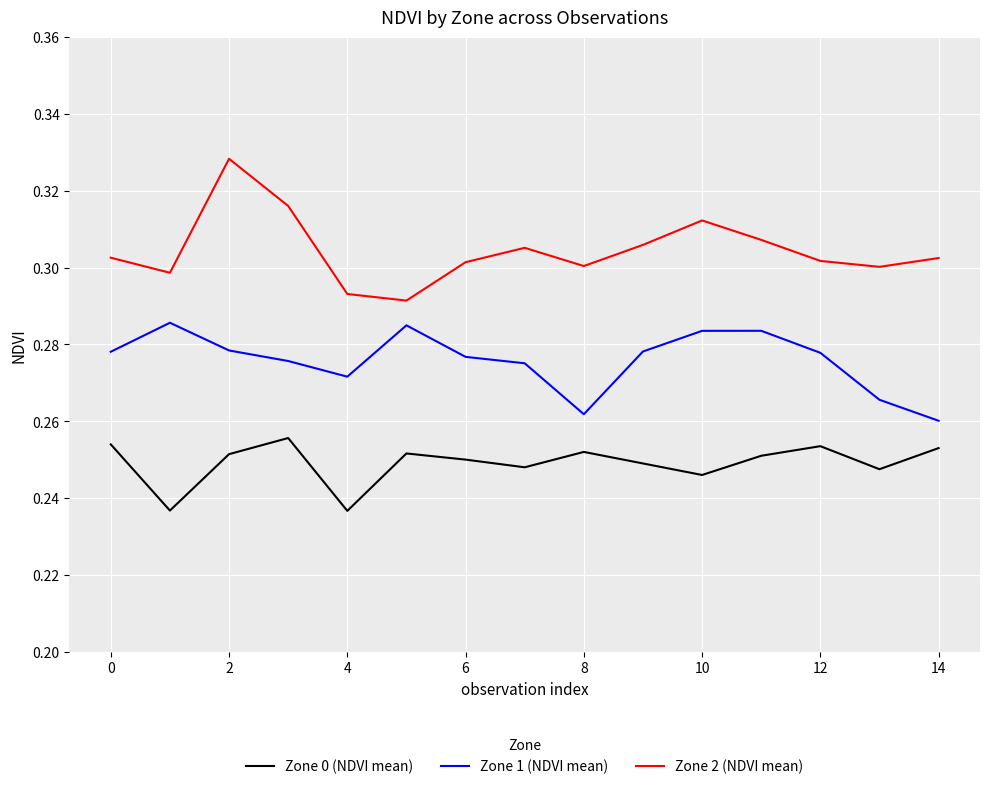

What is the sum of all Zone 1 (NDVI mean) values?

4.1